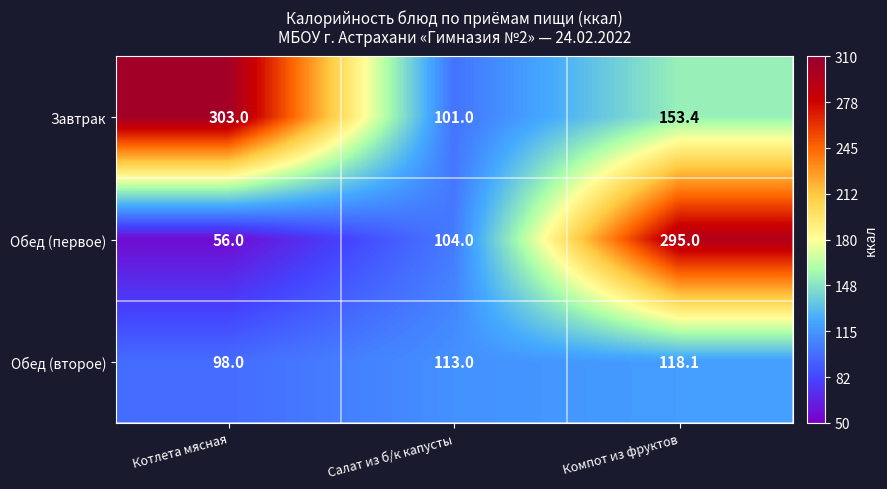

Rank the series by their maximum value, from lowest to highest.

Обед (второе), Обед (первое), Завтрак